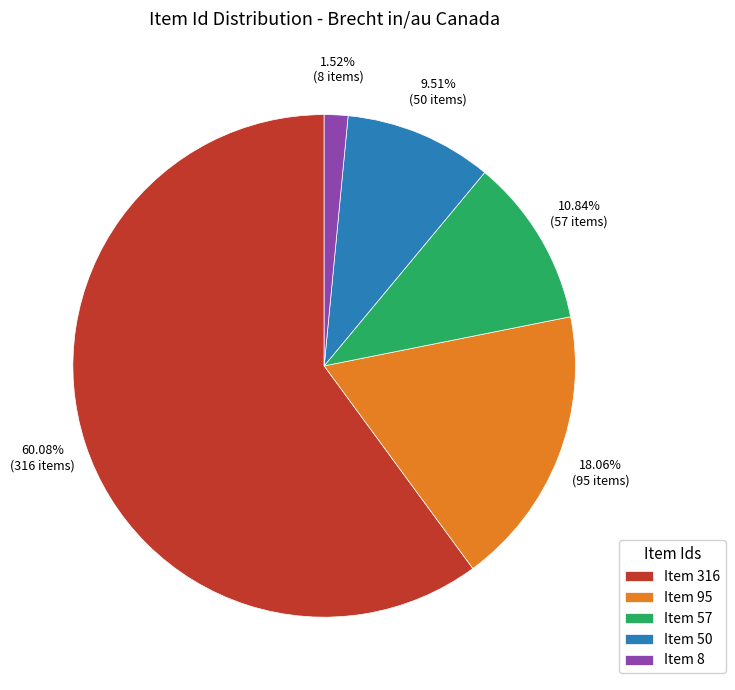

Combined, do Item 57 and Item 95 account for over 50%?

No